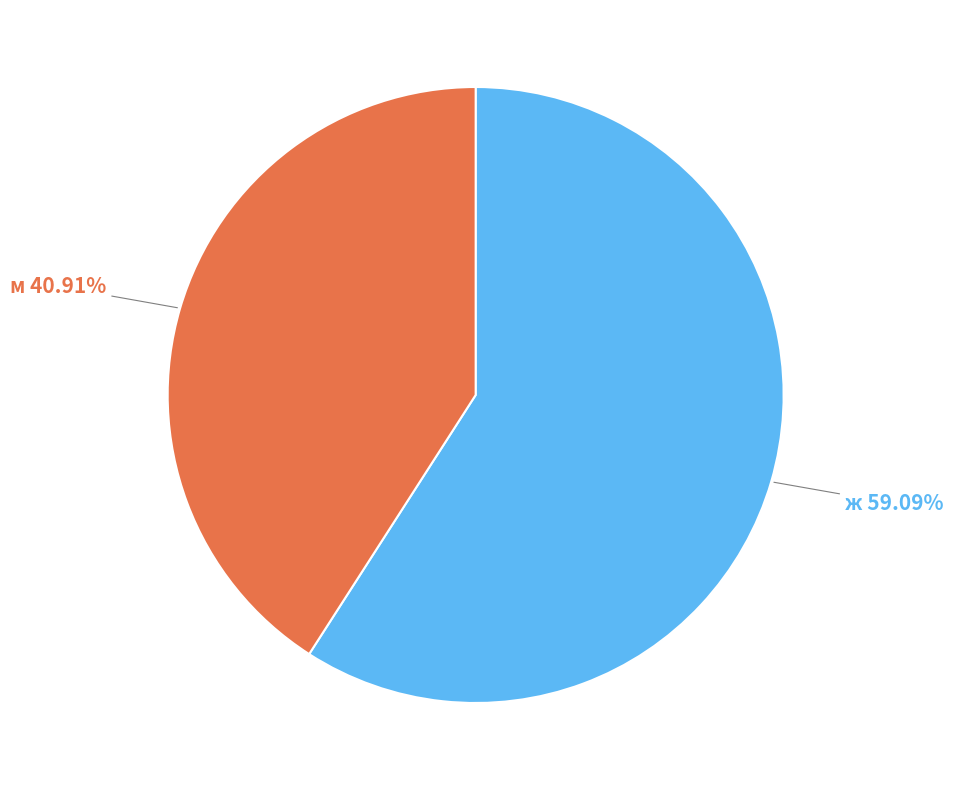

To the nearest percent, what percentage of the pie is м?

41%